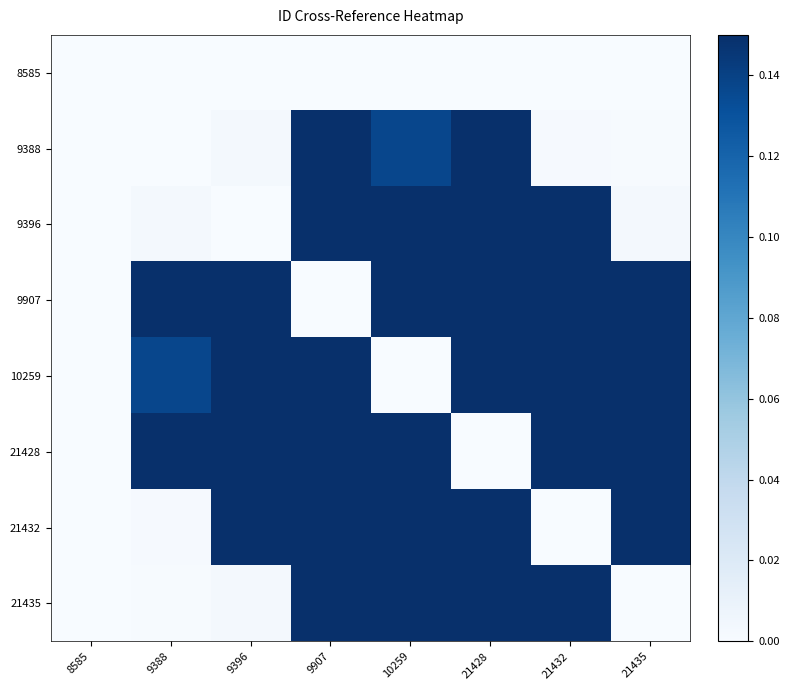

Reading right to left, transcribe all the data shown in this chart.

8585: 21435=0.0	21432=0.0	21428=0.0	10259=0.0	9907=0.0	9396=0.0	9388=0.0	8585=0.0
9388: 21435=0.0	21432=0.0	21428=0.1	10259=0.1	9907=0.1	9396=0.0	9388=0.0	8585=0.0
9396: 21435=0.0	21432=0.1	21428=0.1	10259=0.1	9907=0.1	9396=0.0	9388=0.0	8585=0.0
9907: 21435=0.1	21432=0.1	21428=0.1	10259=0.1	9907=0.0	9396=0.1	9388=0.1	8585=0.0
10259: 21435=0.1	21432=0.1	21428=0.1	10259=0.0	9907=0.1	9396=0.1	9388=0.1	8585=0.0
21428: 21435=0.1	21432=0.1	21428=0.0	10259=0.1	9907=0.1	9396=0.1	9388=0.1	8585=0.0
21432: 21435=0.1	21432=0.0	21428=0.1	10259=0.1	9907=0.1	9396=0.1	9388=0.0	8585=0.0
21435: 21435=0.0	21432=0.1	21428=0.1	10259=0.1	9907=0.1	9396=0.0	9388=0.0	8585=0.0